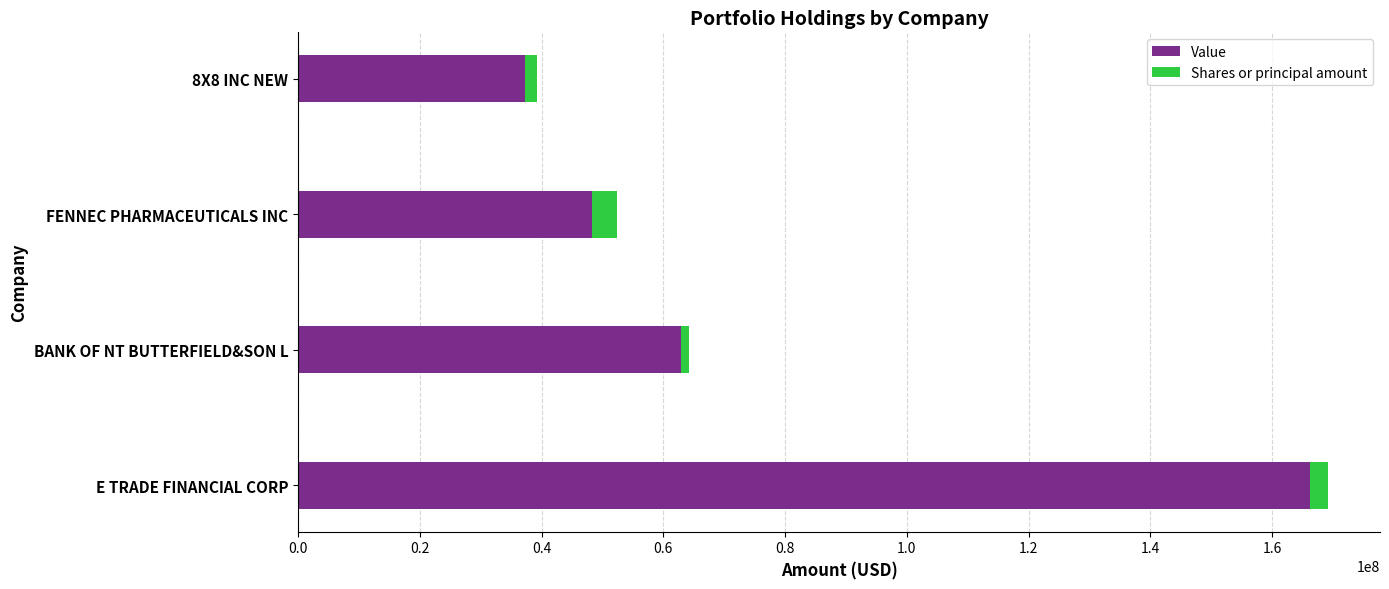

At which label is Value closest to 101765000?

BANK OF NT BUTTERFIELD&SON L